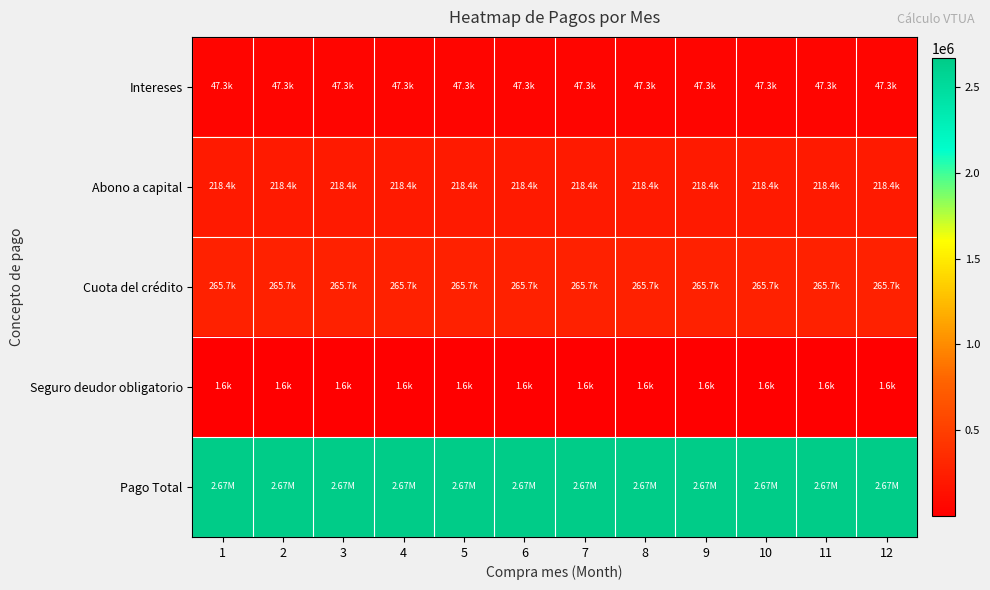

What is the greatest value displayed?

2669753.9